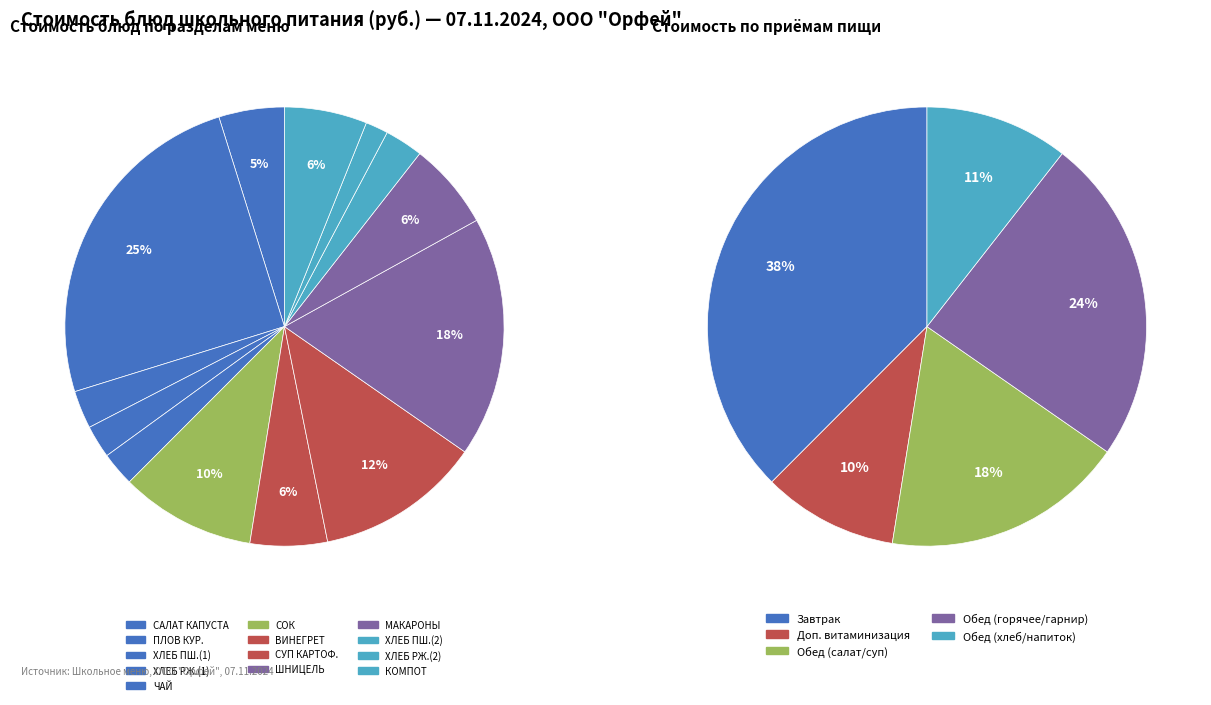

True or false: ХЛЕБ ПШЕНИЧНЫЙ (2) accounts for 3% of the total.

True